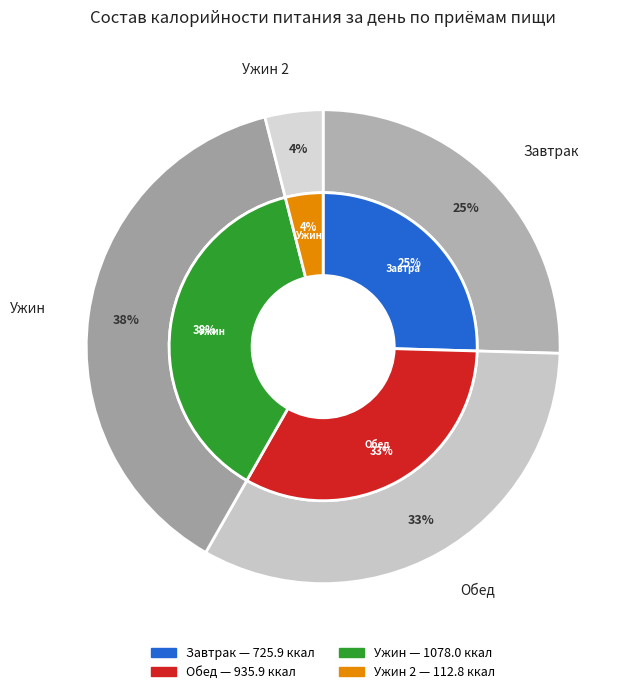

What percentage is NOT represented by Обед?

67.2%